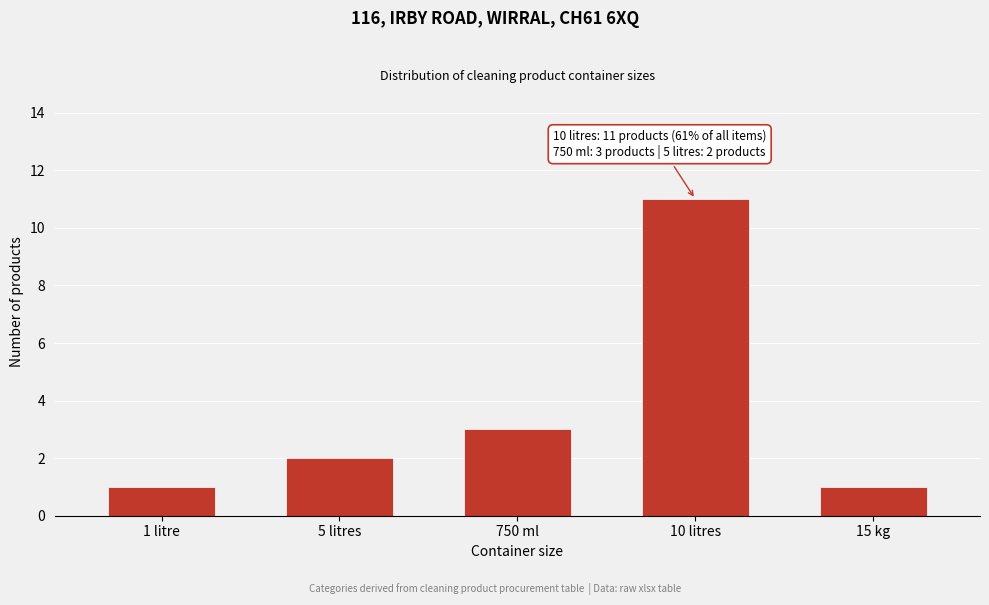

Reading left to right, what are all the values shown in this chart?

1	2	3	11	1